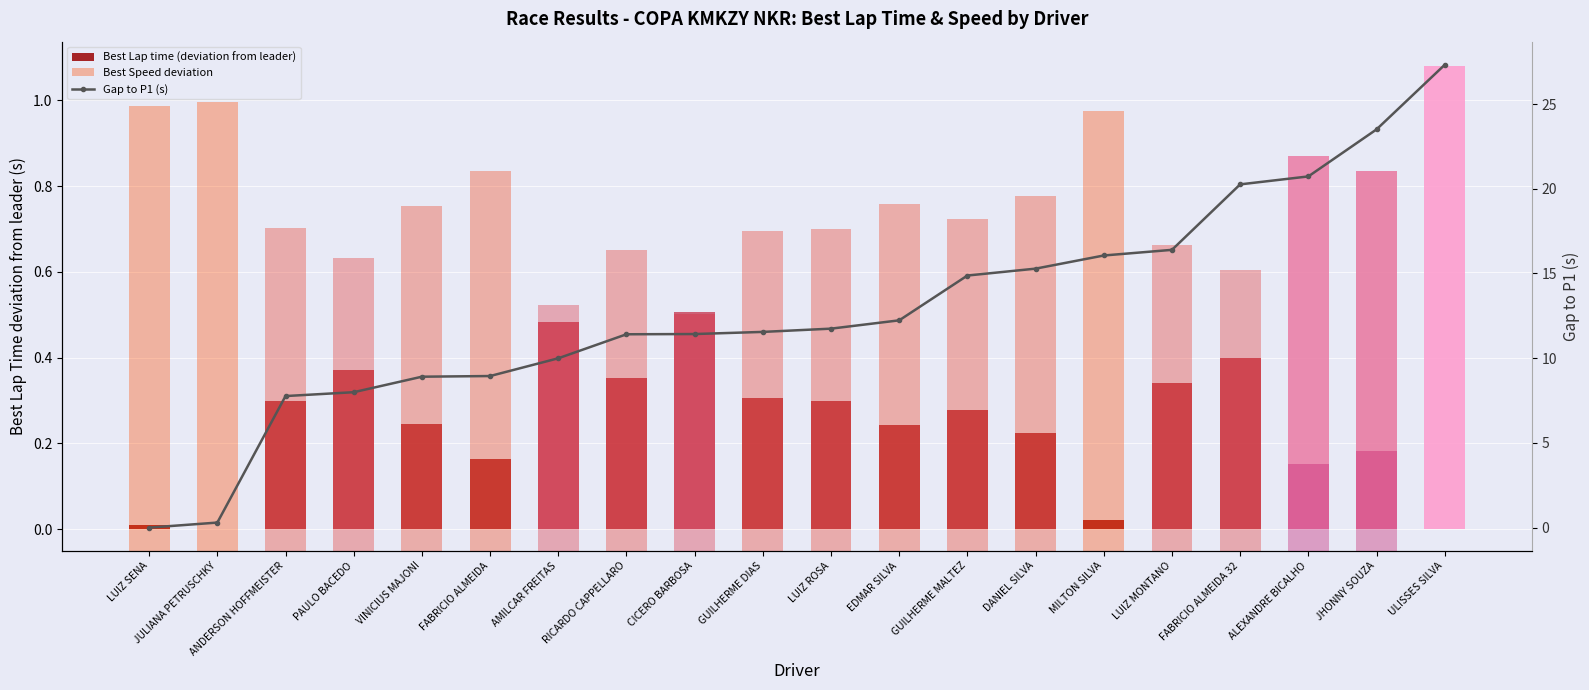

What are all the series names shown in the legend?

Best Lap time (deviation from leader), Best Speed deviation, Gap to P1 (s)